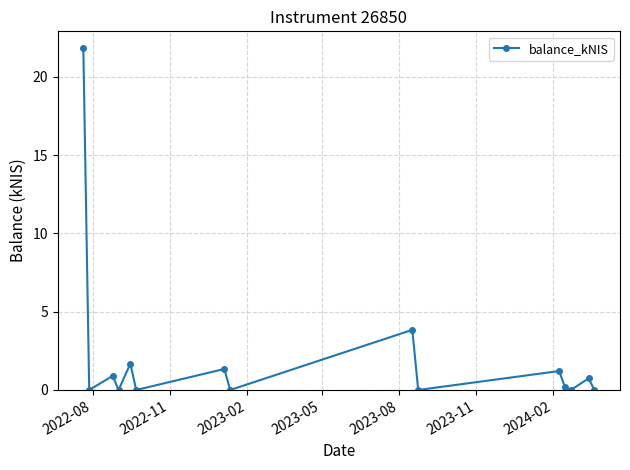

What is the average value?

2.1